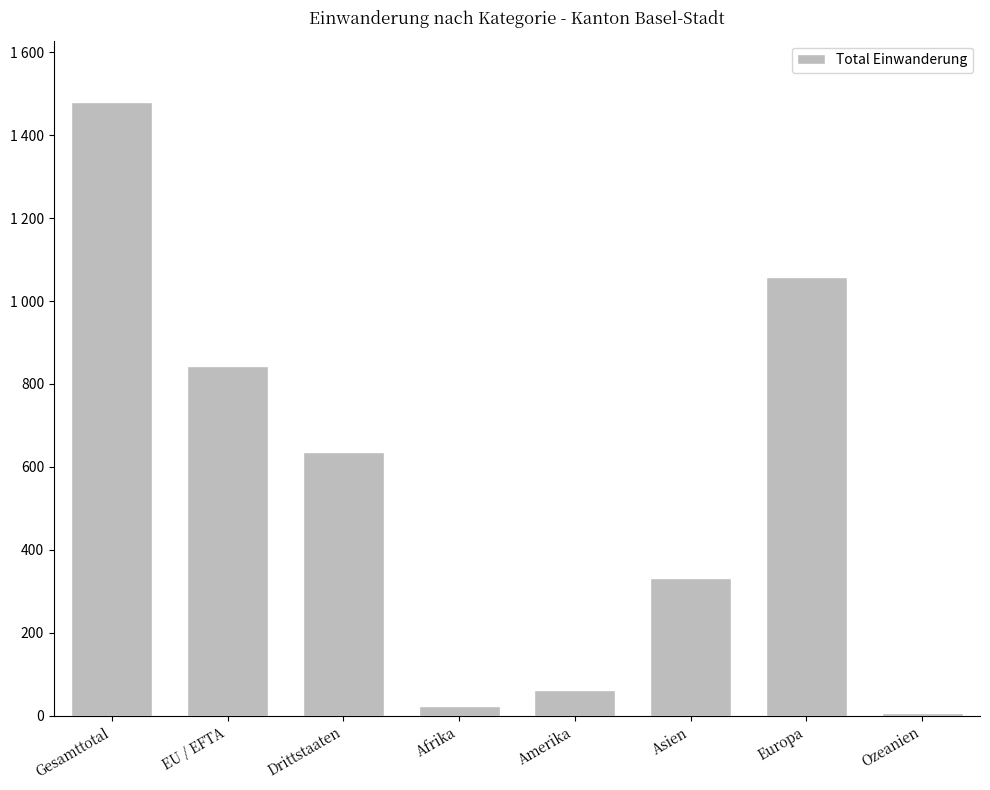

What is the label of the 1st bar from the left?

Gesamttotal